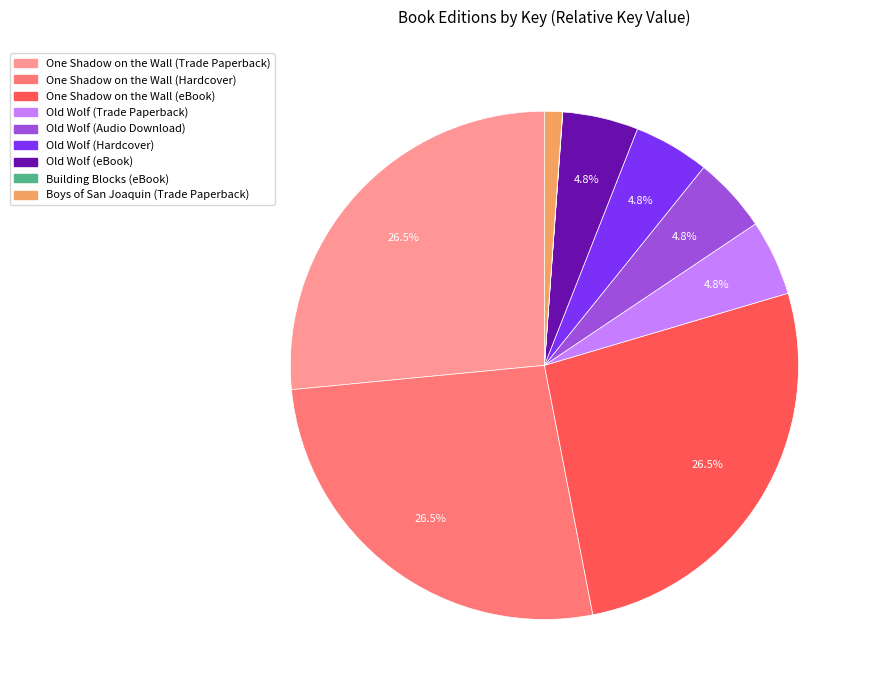

Is it true that One Shadow on the Wall (Trade Paperback) is 34% of the pie?

False